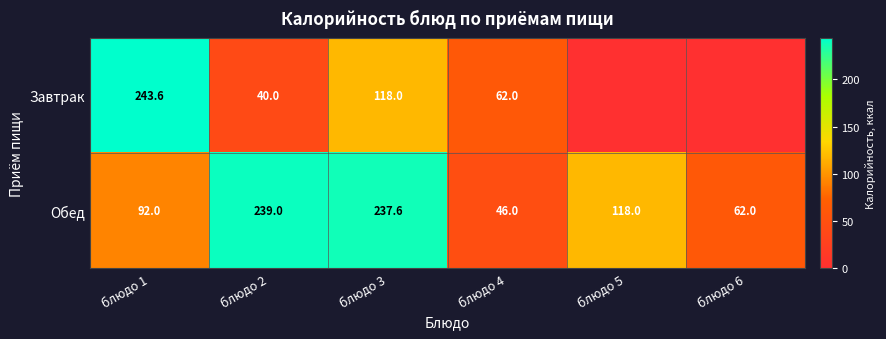

At which label does Обед reach its peak?

блюдо 2